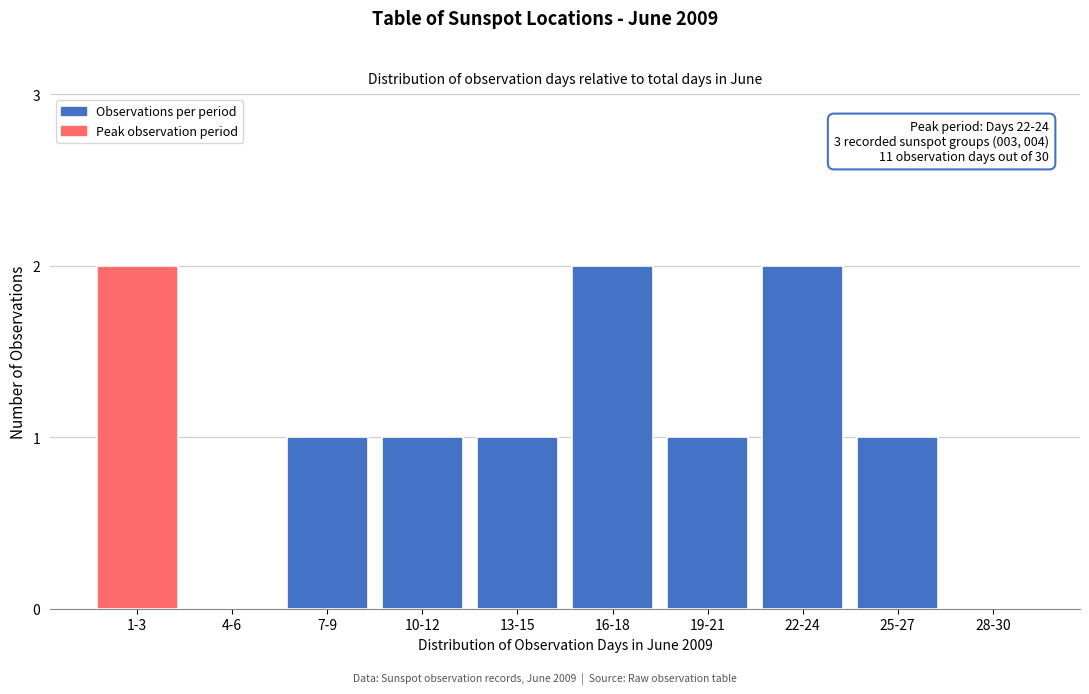

Reading right to left, transcribe all the data shown in this chart.

28-30=0	25-27=1	22-24=2	19-21=1	16-18=2	13-15=1	10-12=1	7-9=1	4-6=0	1-3=2